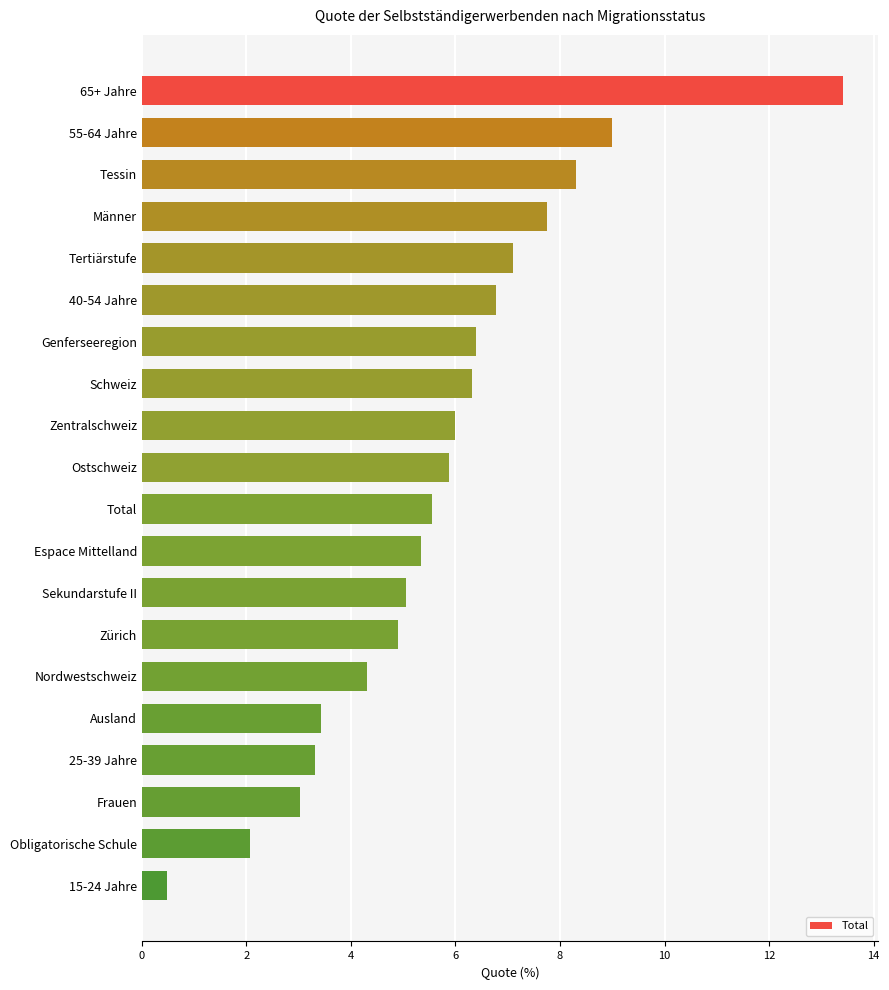

What is the minimum value shown in the chart?

0.5